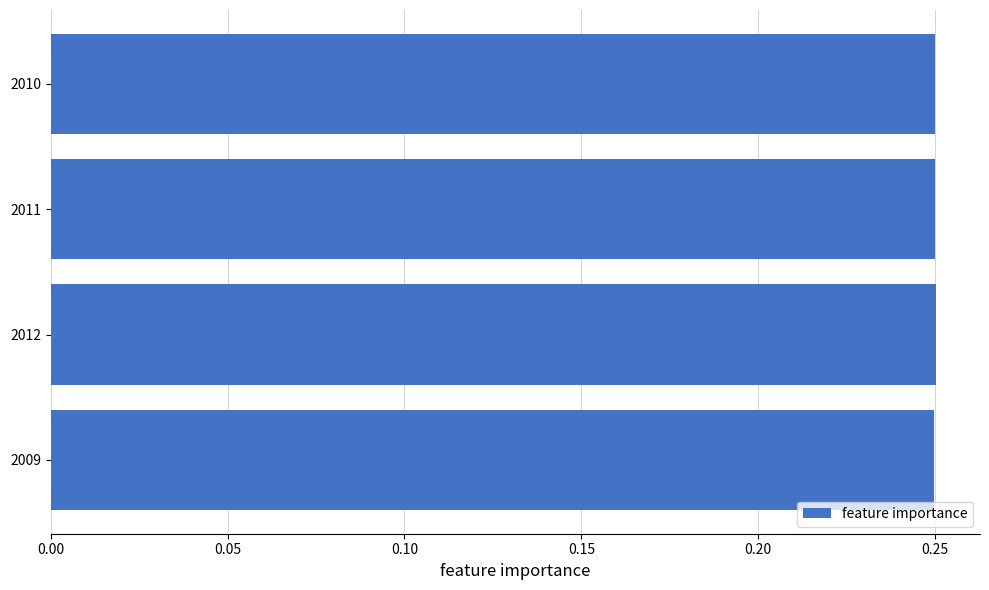

True or false: the data shows 0.1 at 2010.

False